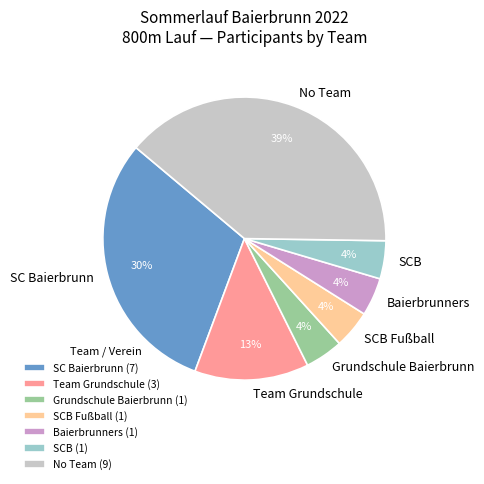

Does Baierbrunners account for over 50% of the chart?

No